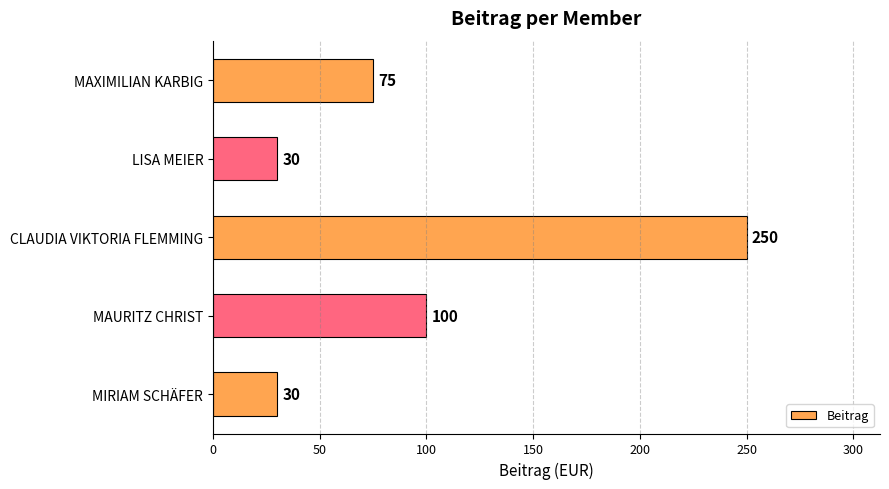

How many values are below 75?

2